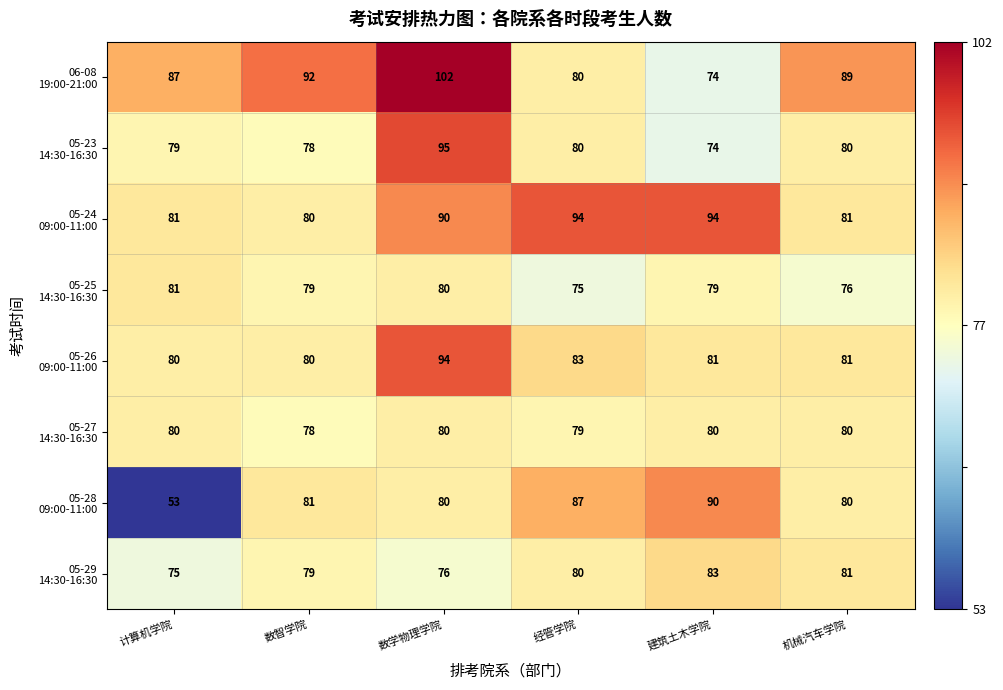

What is the spread (max minus min) of values at 计算机学院?

34